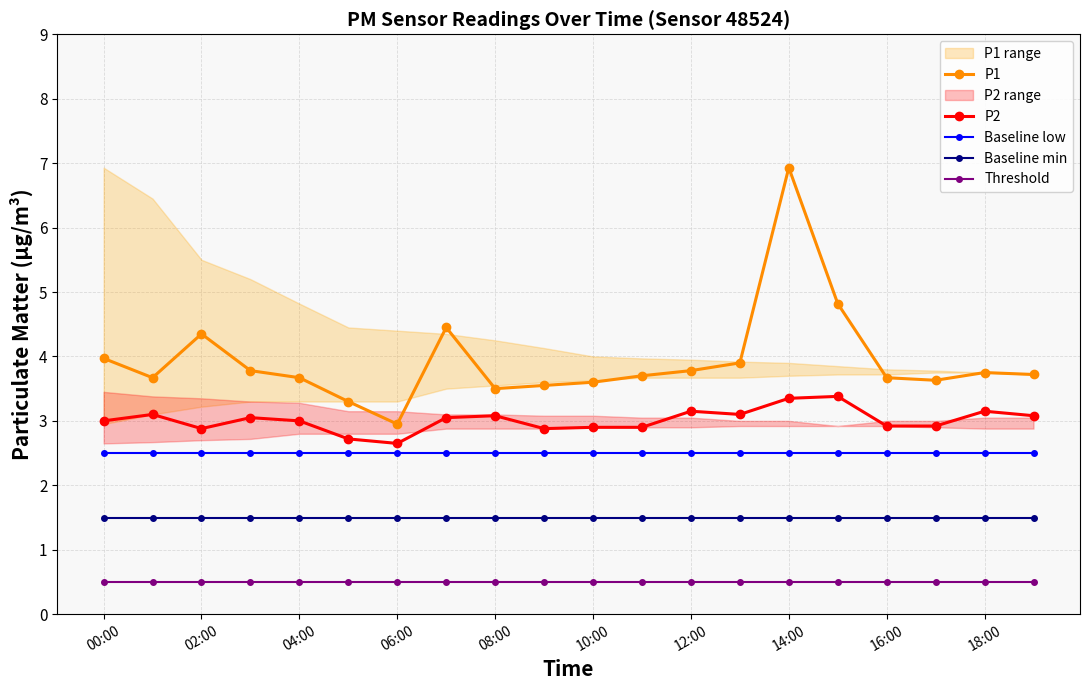

What is the difference between the maximum and minimum values in the P1 series?

4.0